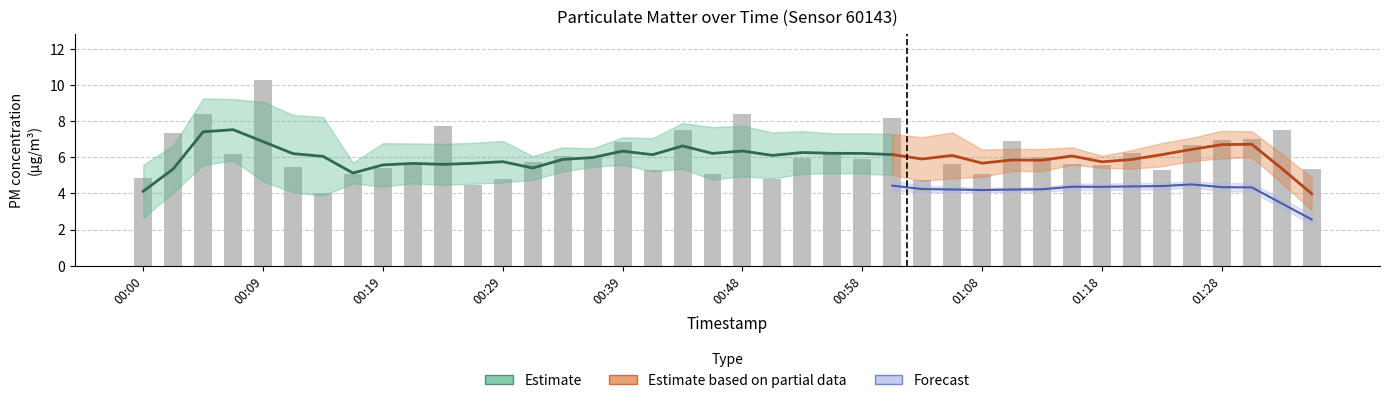

What is the sum of all values?

246.4